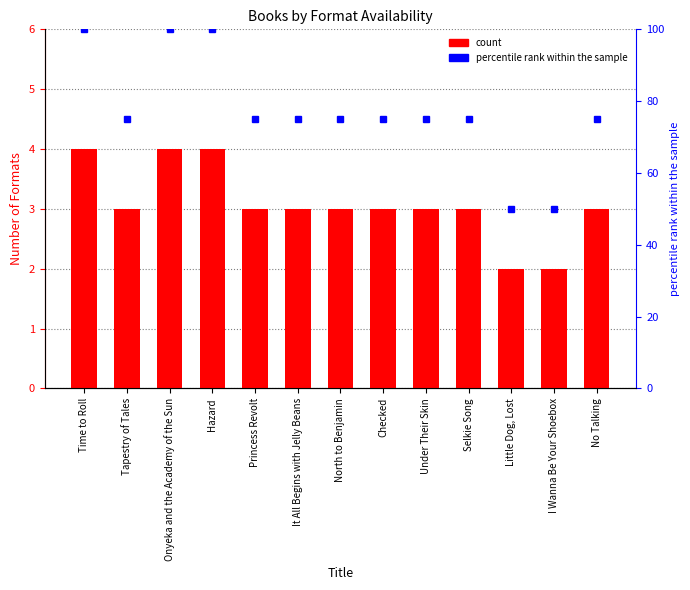

Reading right to left, what are all the values shown in this chart?

count: No Talking=3	I Wanna Be Your Shoebox=2	Little Dog, Lost=2	Selkie Song=3	Under Their Skin=3	Checked=3	North to Benjamin=3	It All Begins with Jelly Beans=3	Princess Revolt=3	Hazard=4	Onyeka and the Academy of the Sun=4	Tapestry of Tales=3	Time to Roll=4
percentile rank within the sample: No Talking=75	I Wanna Be Your Shoebox=50	Little Dog, Lost=50	Selkie Song=75	Under Their Skin=75	Checked=75	North to Benjamin=75	It All Begins with Jelly Beans=75	Princess Revolt=75	Hazard=100	Onyeka and the Academy of the Sun=100	Tapestry of Tales=75	Time to Roll=100